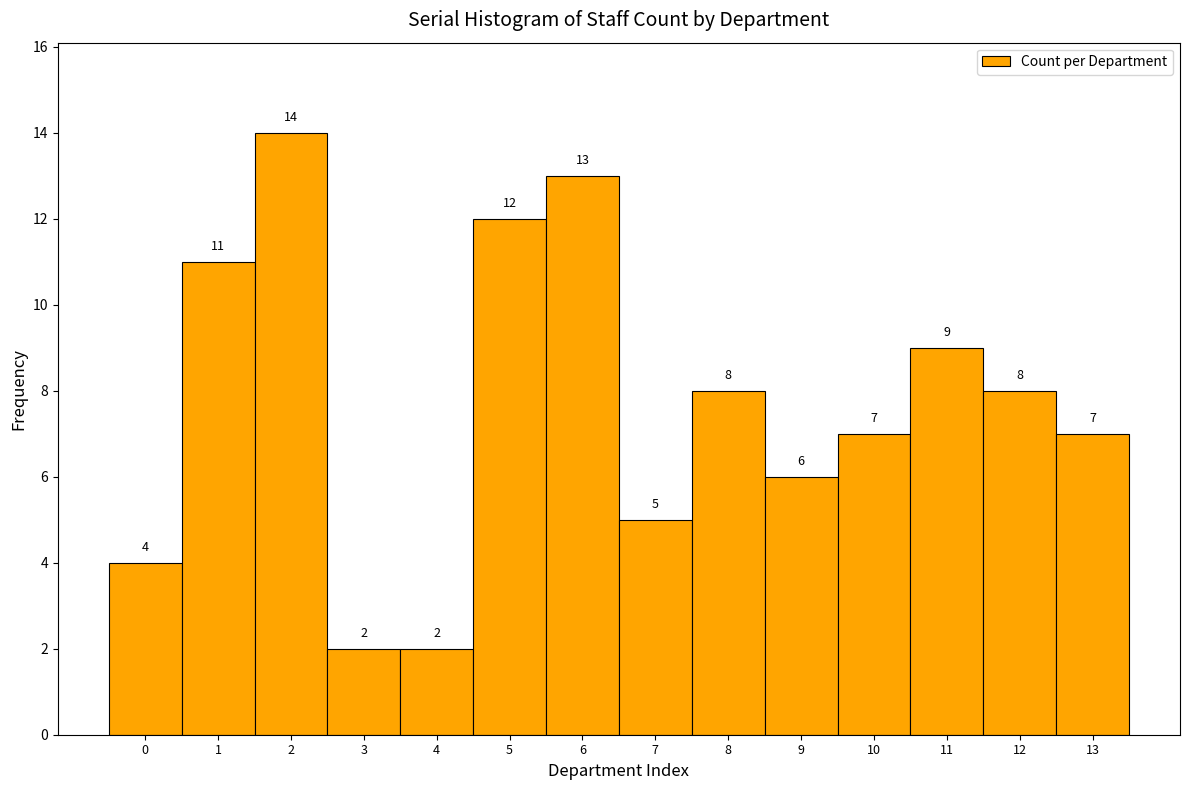

Reading left to right, transcribe this chart: for each bar, give the range it covers on the x-axis and its height.

-0.5 to 0.5: 4
0.5 to 1.5: 11
1.5 to 2.5: 14
2.5 to 3.5: 2
3.5 to 4.5: 2
4.5 to 5.5: 12
5.5 to 6.5: 13
6.5 to 7.5: 5
7.5 to 8.5: 8
8.5 to 9.5: 6
9.5 to 10.5: 7
10.5 to 11.5: 9
11.5 to 12.5: 8
12.5 to 13.5: 7